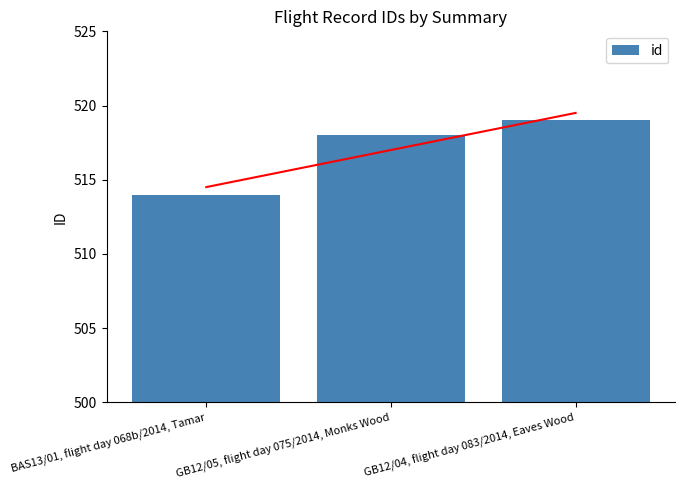

Count the number of categories in the chart.

3